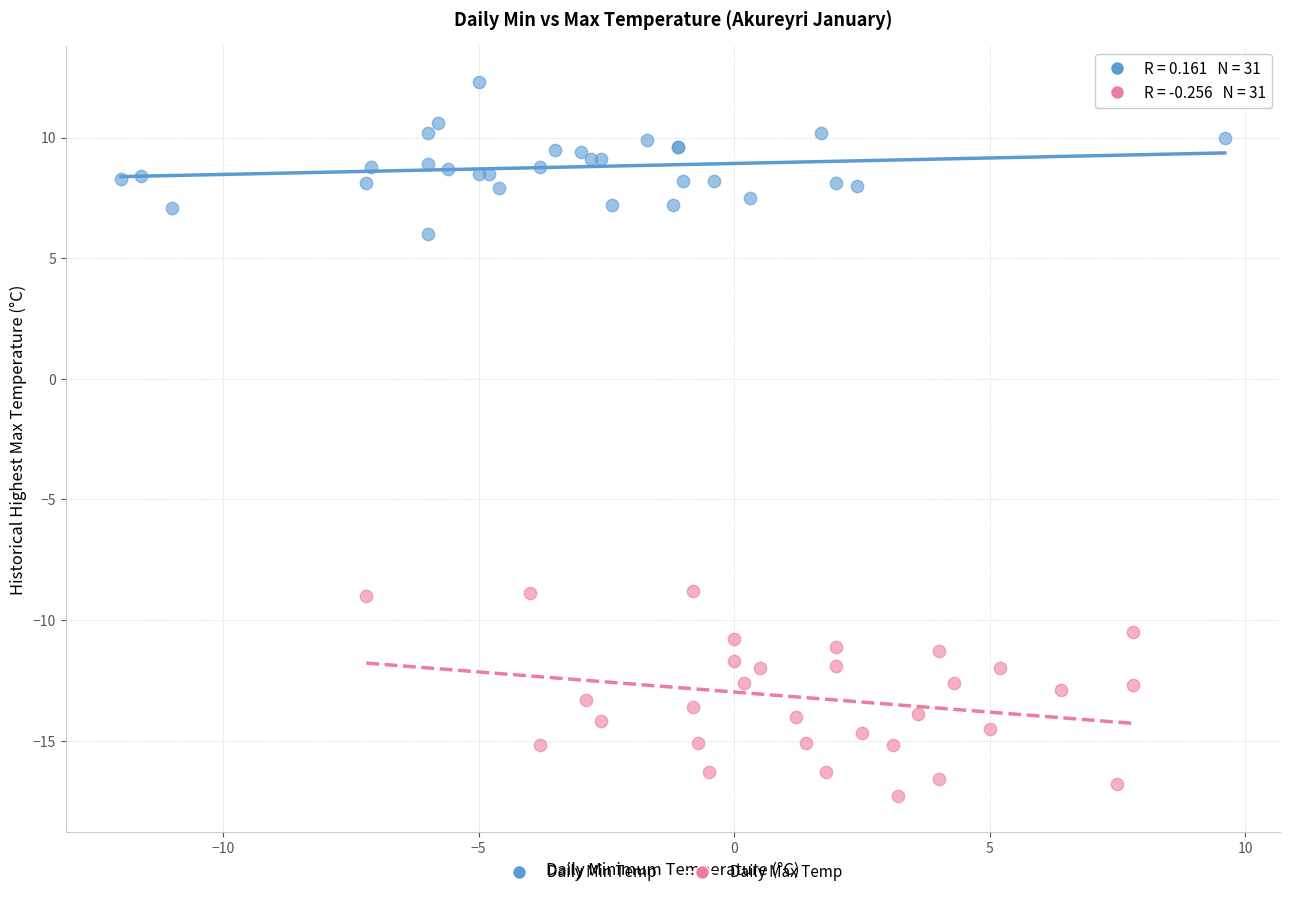

Which series reaches the maximum Y coordinate?

Daily Min Temp